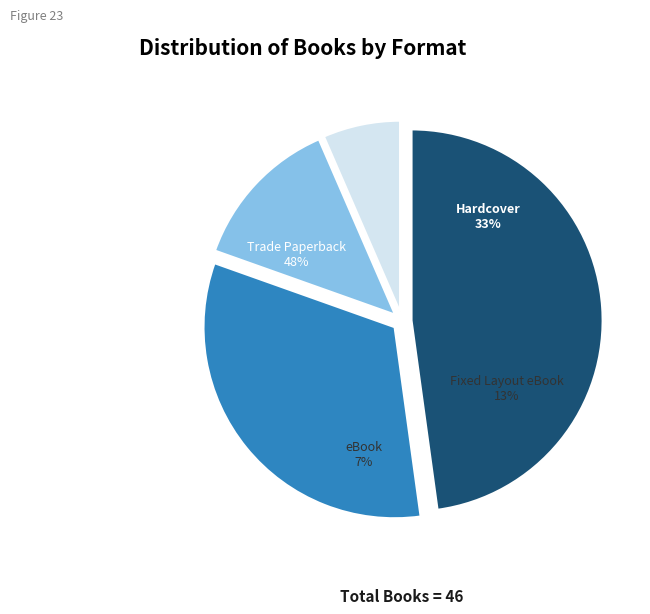

Is the sum of Hardcover and eBook greater than half?

No